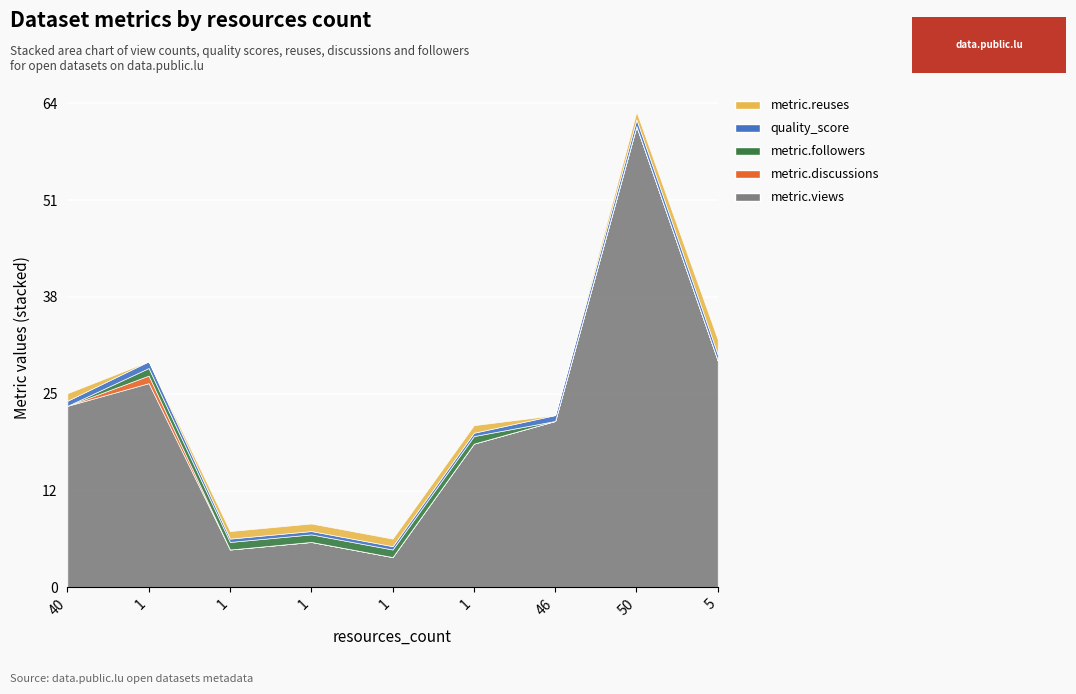

At which category does metric.reuses reach its first local valley?

1